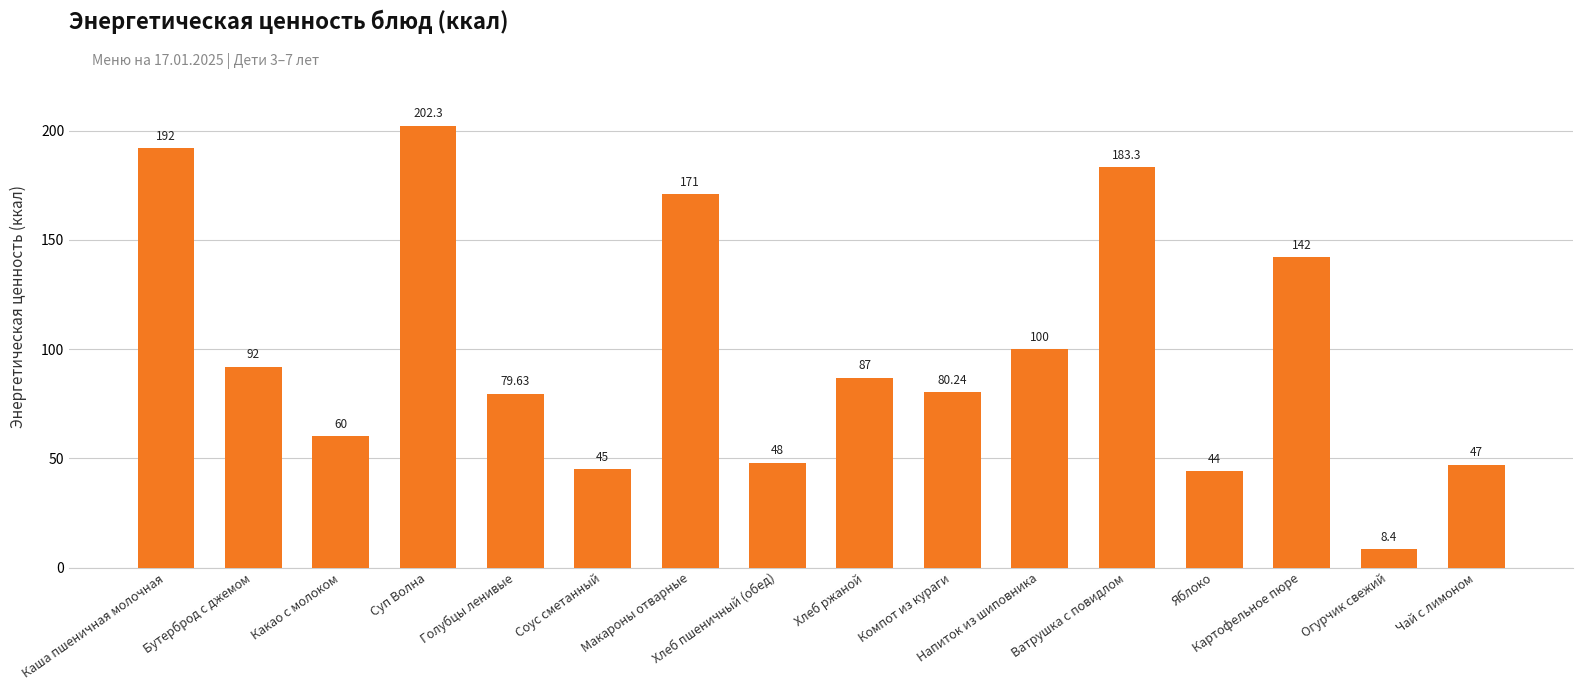

What is the change in value from Картофельное пюре to Огурчик свежий?

-133.6